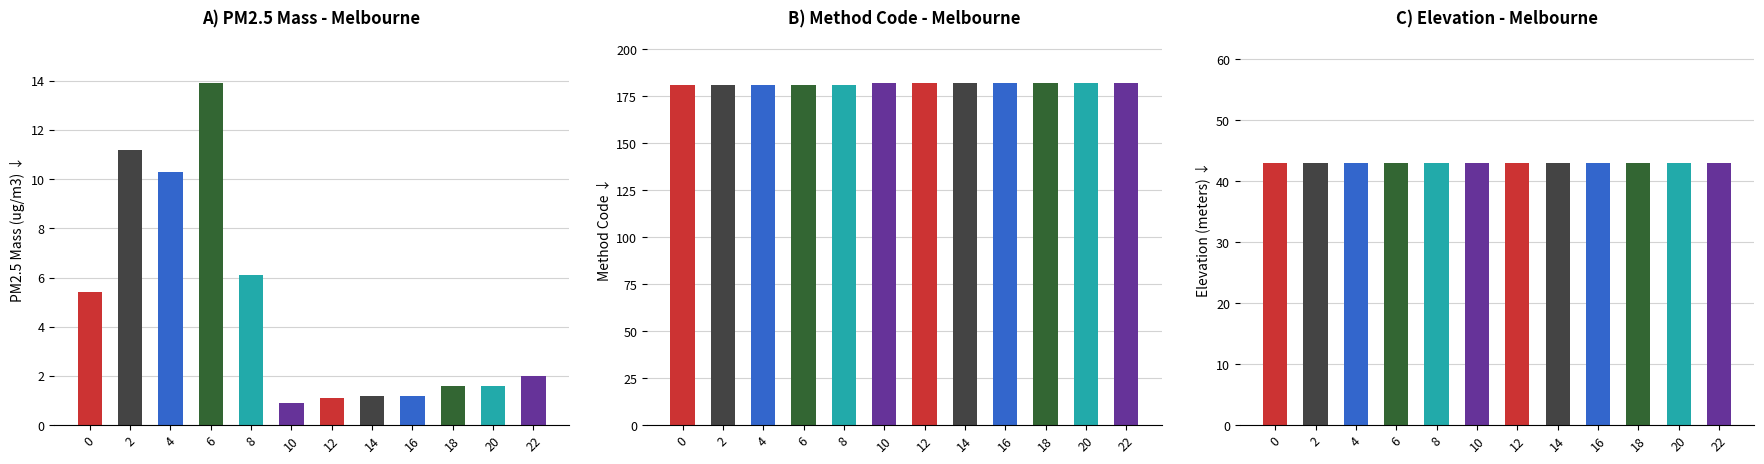

What is the value of the Estimated PM2.5 mass bar at the 7th from the left?

1.1